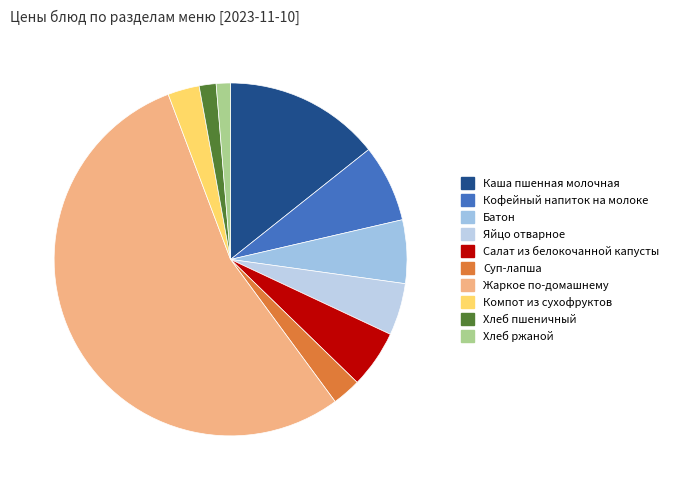

What percentage is the Яйцо отварное slice, to the nearest percent?

5%